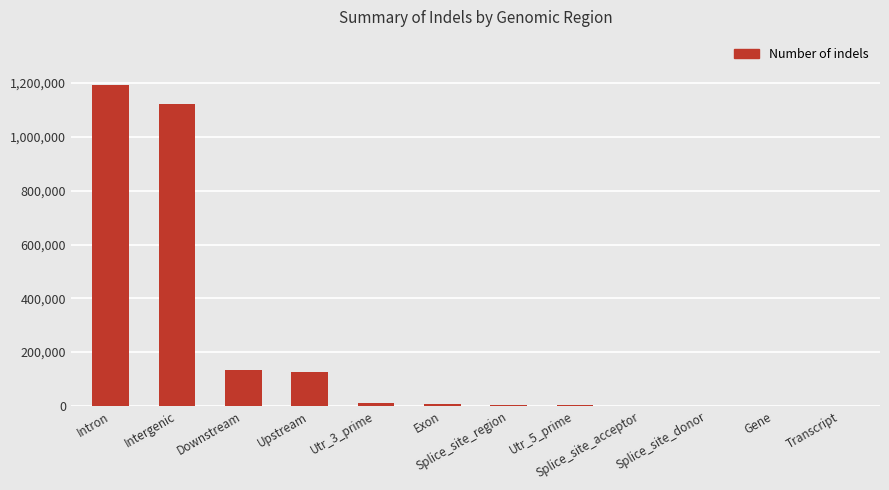

What is the sum of all values?

2597743